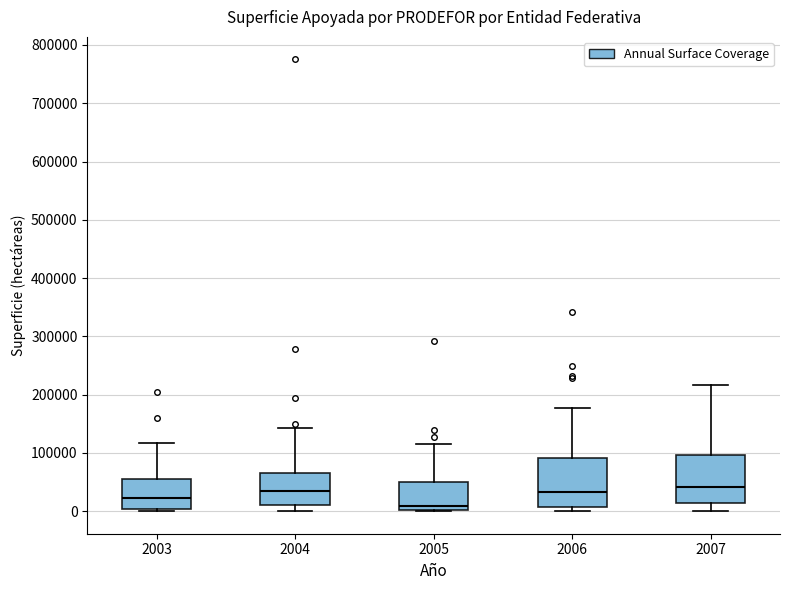

Which box's median line is the lowest?

2005